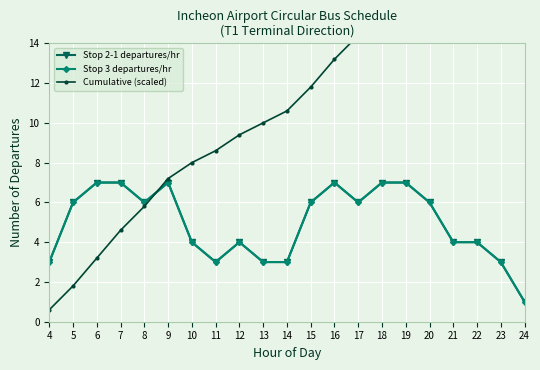

How many interior local valleys does the Stop 3 departures/hr series have?

3